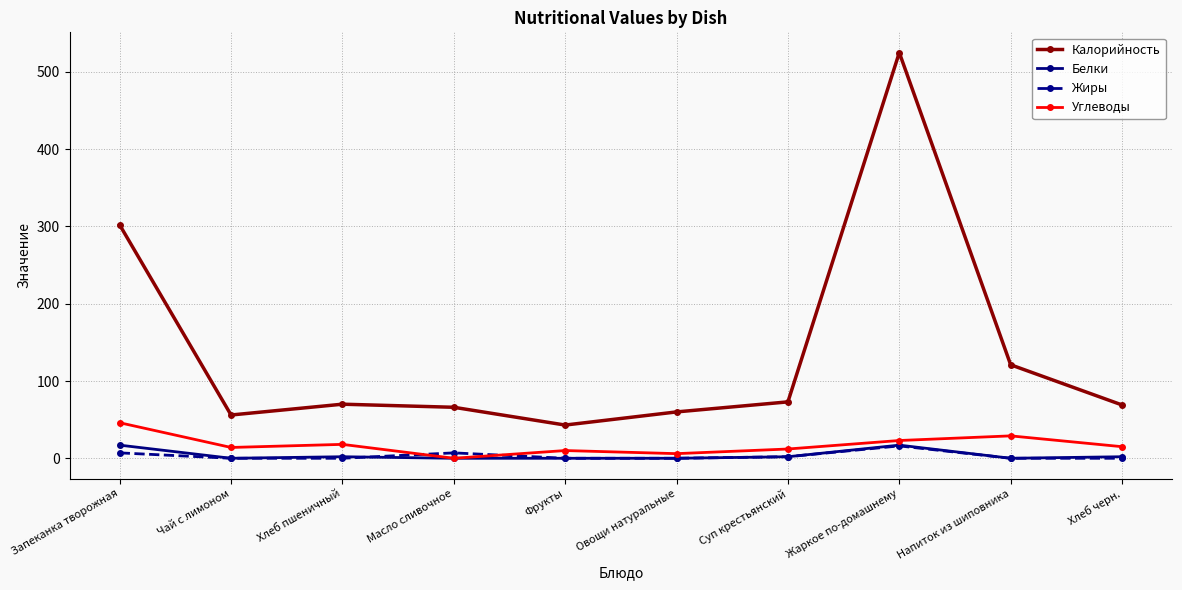

The Углеводы series shows 25 at Запеканка творожная. True or false?

False